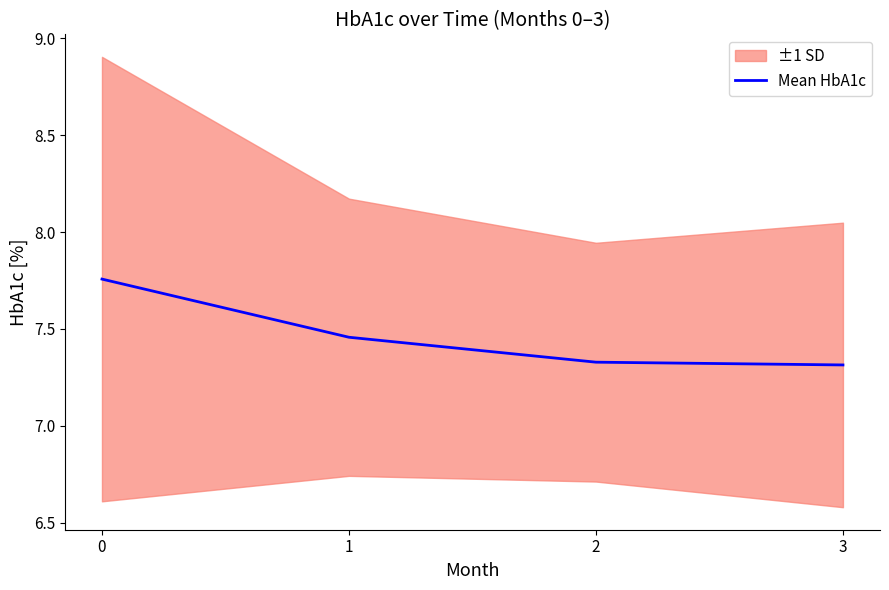

Rank the categories by value from lowest to highest.

3, 2, 1, 0